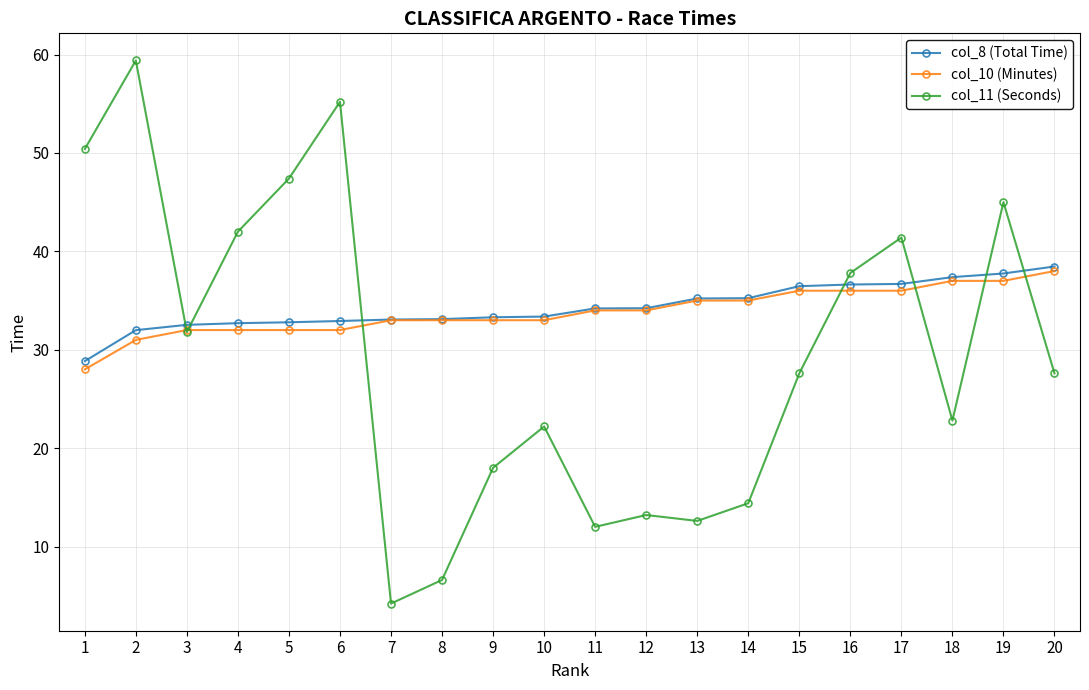

What is the value of the col_11 (Seconds) point at the 4th from the left?

42.0